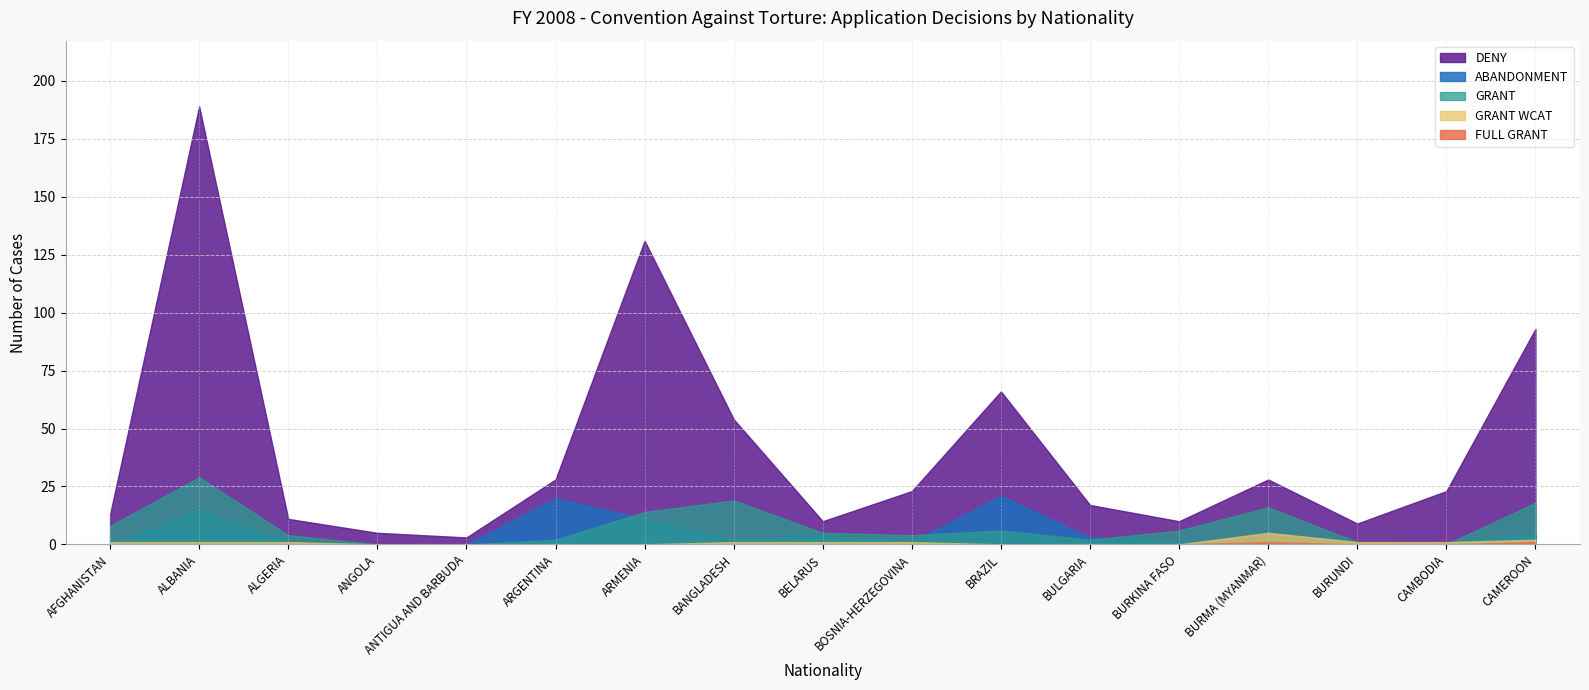

What are all the series names shown in the legend?

ABANDONMENT, DENY, FULL GRANT, GRANT, GRANT WCAT